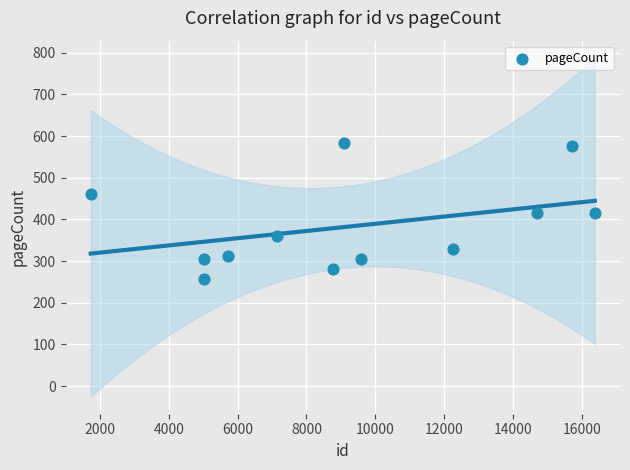

What is the average Y value?

383